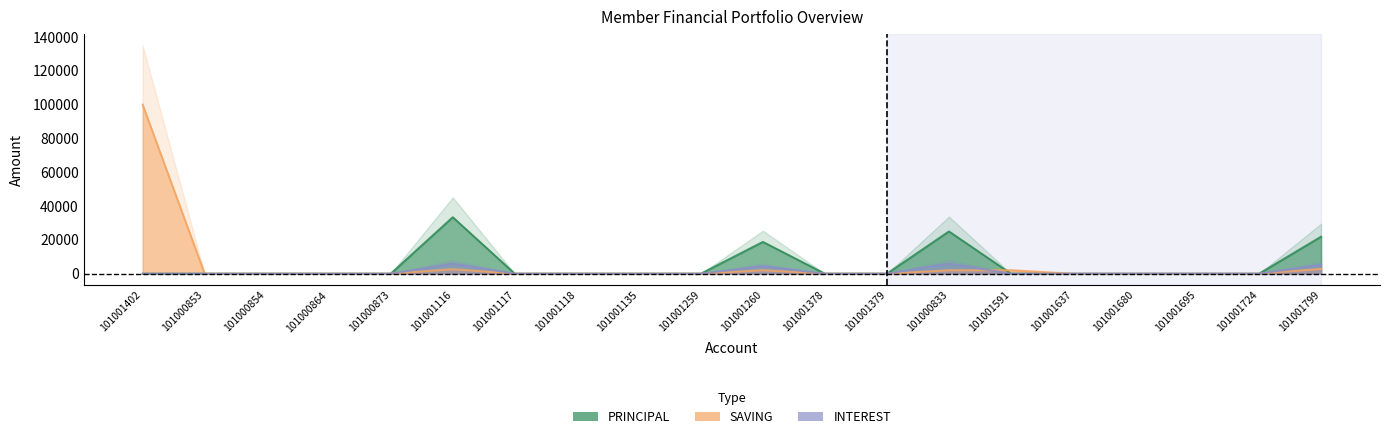

At which category is the sum across all series the highest?

101001402